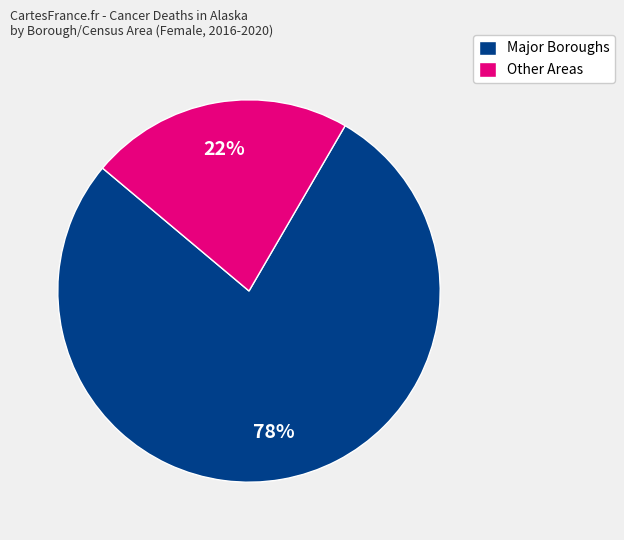

How many segments does this pie chart have?

2